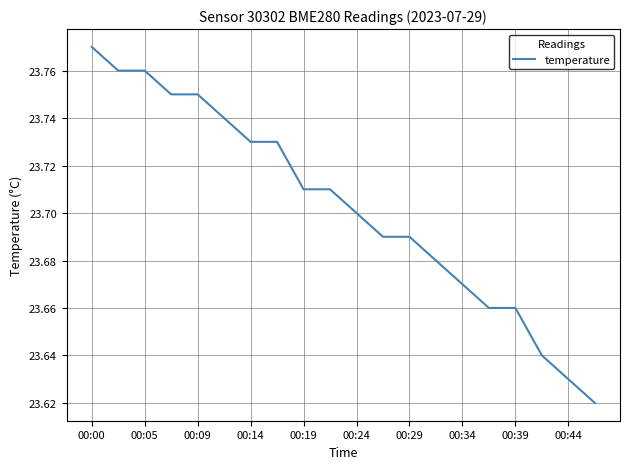

What is the value of the 5th point from the left?

23.8